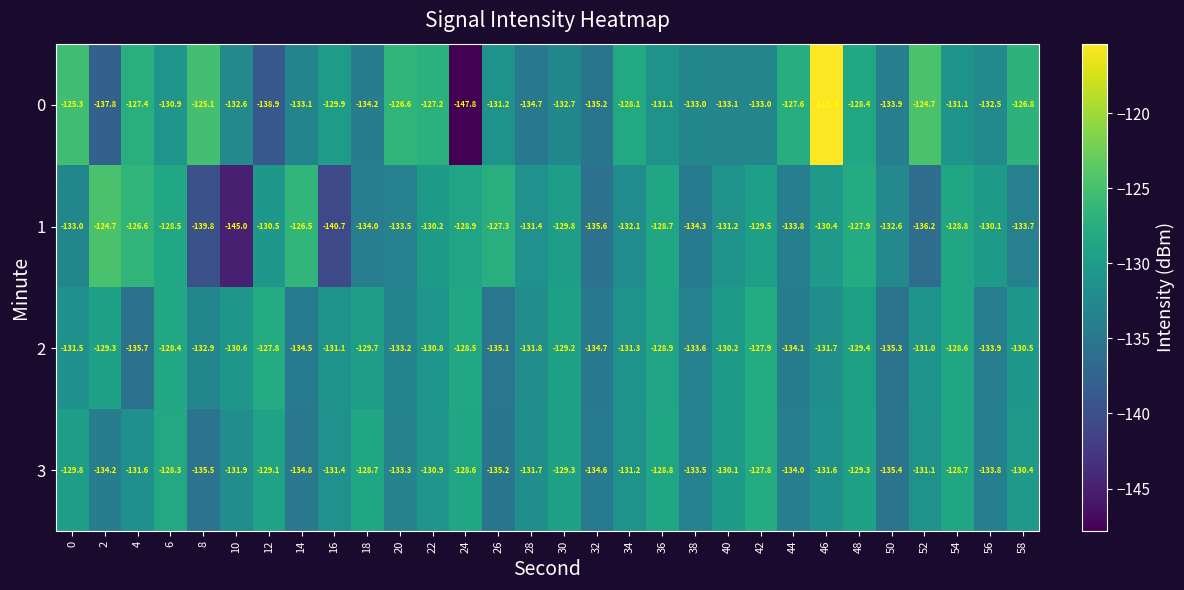

Rank the series at 24 from lowest to highest value.

0, 1, 3, 2